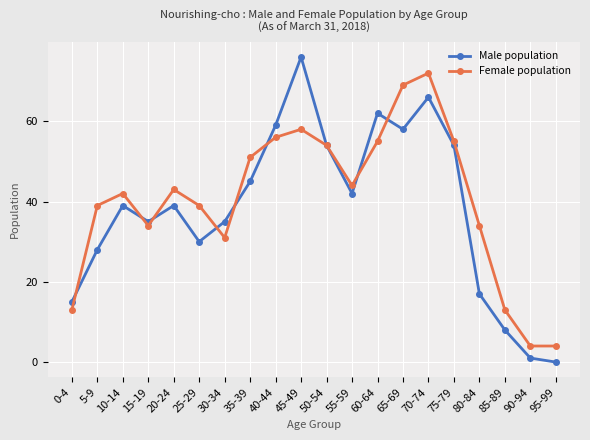

What is the difference between the Male population values at 35-39 and 65-69?

13